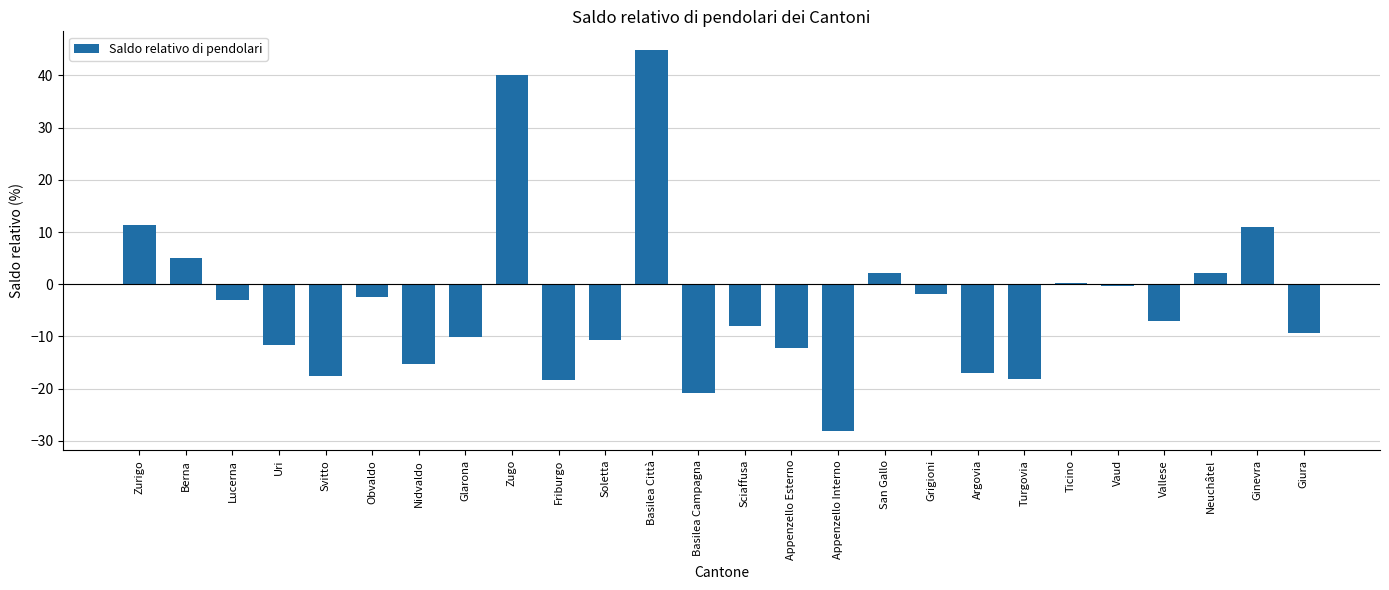

What is the approximate value at Uri?

-11.7